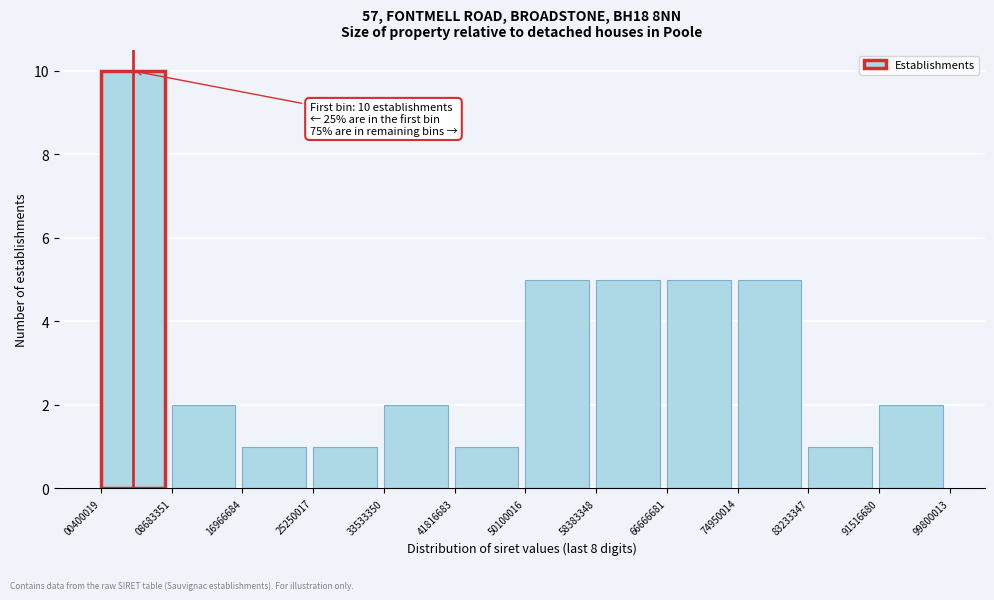

Which range on the x-axis has the tallest bar?

00400019 to 08683351